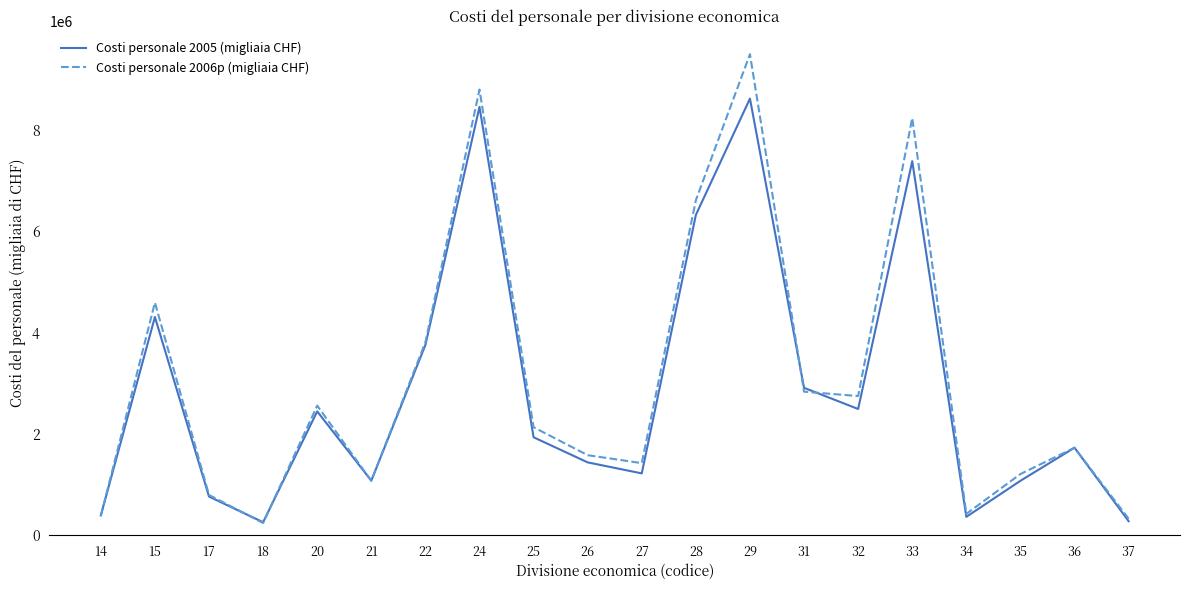

What is the average value of the Costi personale 2005 (migliaia CHF) series?

2859069